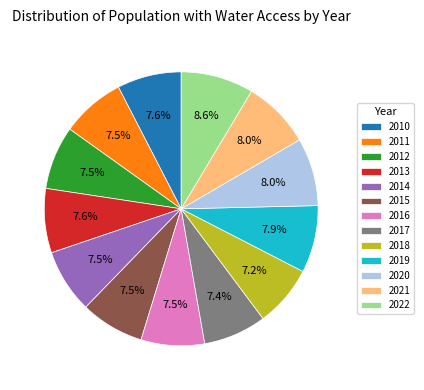

Which slice is the largest?

2022